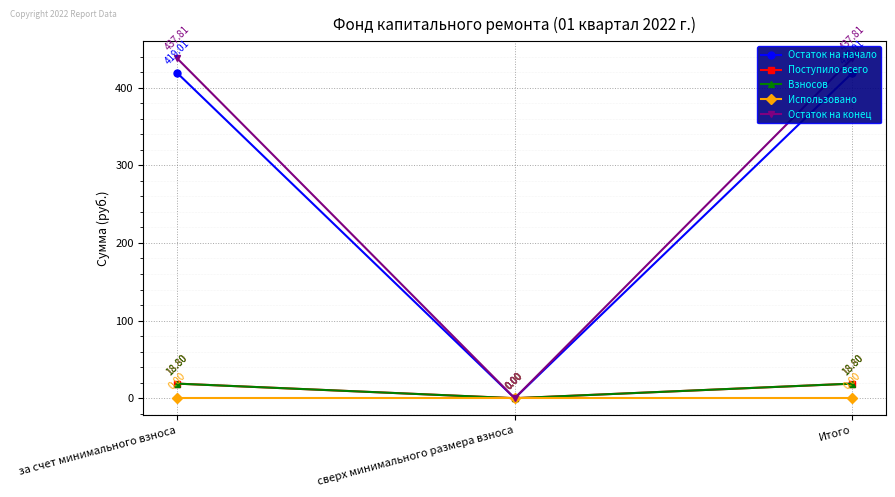

Which series has the largest total across all categories?

Остаток на конец